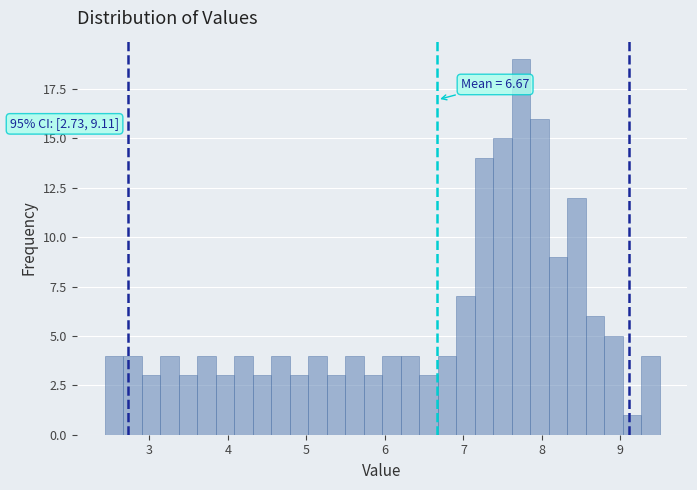

Read against the x-axis, roughly where is the centre of the tallest bar?

7.7